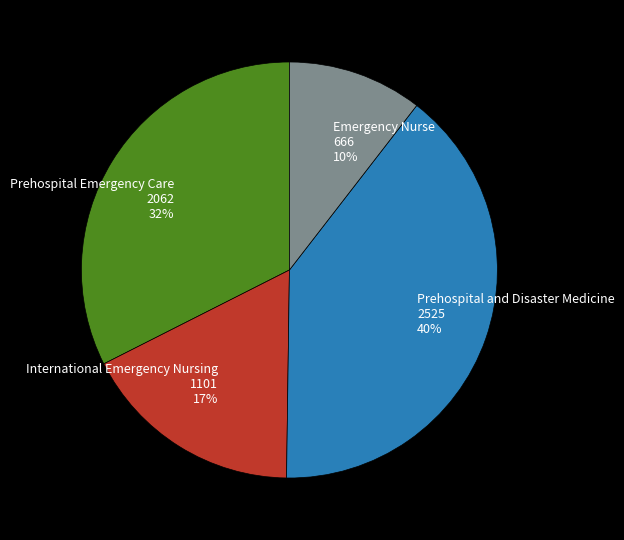

How many slices are in this pie chart?

4